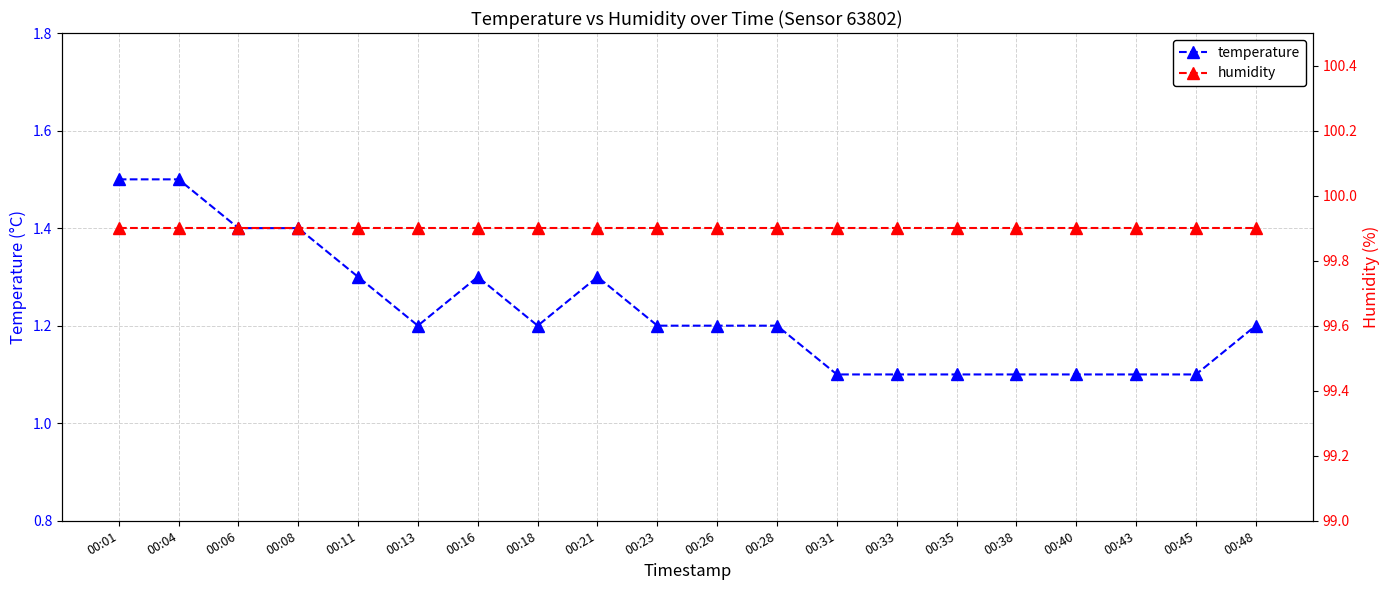

Reading left to right, extract all data points from this chart.

temperature: 00:01=1.5	00:04=1.5	00:06=1.4	00:08=1.4	00:11=1.3	00:13=1.2	00:16=1.3	00:18=1.2	00:21=1.3	00:23=1.2	00:26=1.2	00:28=1.2	00:31=1.1	00:33=1.1	00:35=1.1	00:38=1.1	00:40=1.1	00:43=1.1	00:45=1.1	00:48=1.2
humidity: 00:01=99.9	00:04=99.9	00:06=99.9	00:08=99.9	00:11=99.9	00:13=99.9	00:16=99.9	00:18=99.9	00:21=99.9	00:23=99.9	00:26=99.9	00:28=99.9	00:31=99.9	00:33=99.9	00:35=99.9	00:38=99.9	00:40=99.9	00:43=99.9	00:45=99.9	00:48=99.9